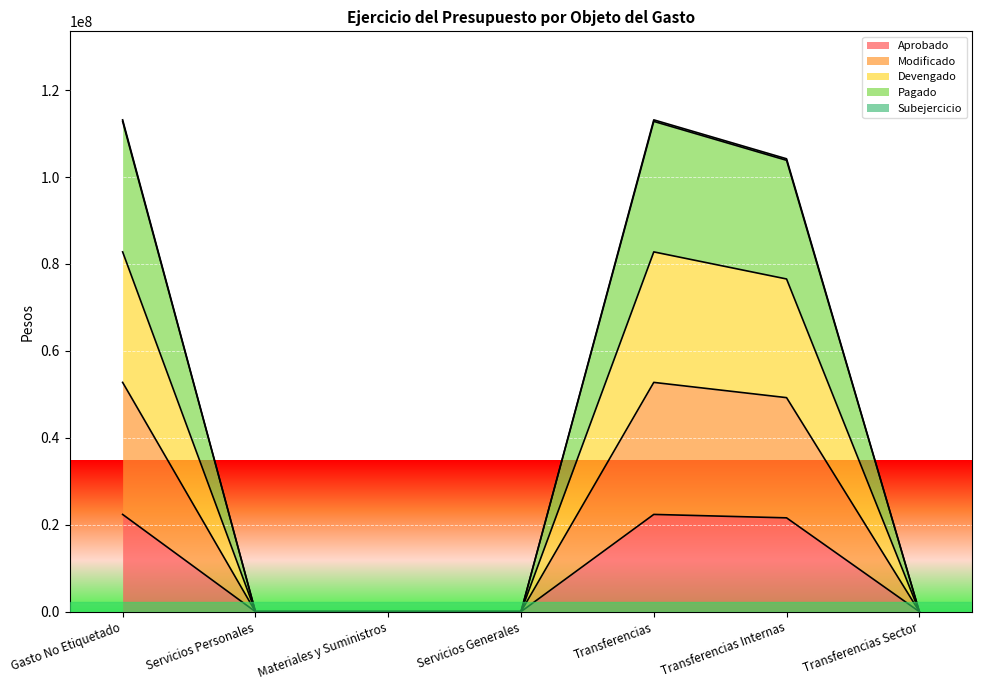

Reading right to left, transcribe all the data shown in this chart.

Aprobado: 0	21589210	22377517	0	0	0	22377517
Modificado: 0	103855192	112811299	0	0	0	112811299
Devengado: 0	104207038	113163145	0	0	0	113163145
Pagado: 0	76550954	82784461	0	0	0	82784461
Subejercicio: 0	49246005	52756912	0	0	0	52756912